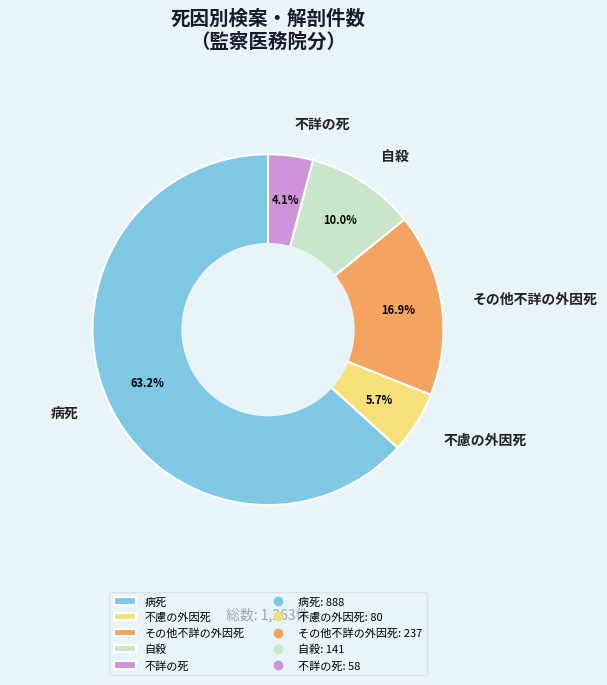

What is the total percentage of 不慮の外因死 and 自殺?

15.7%